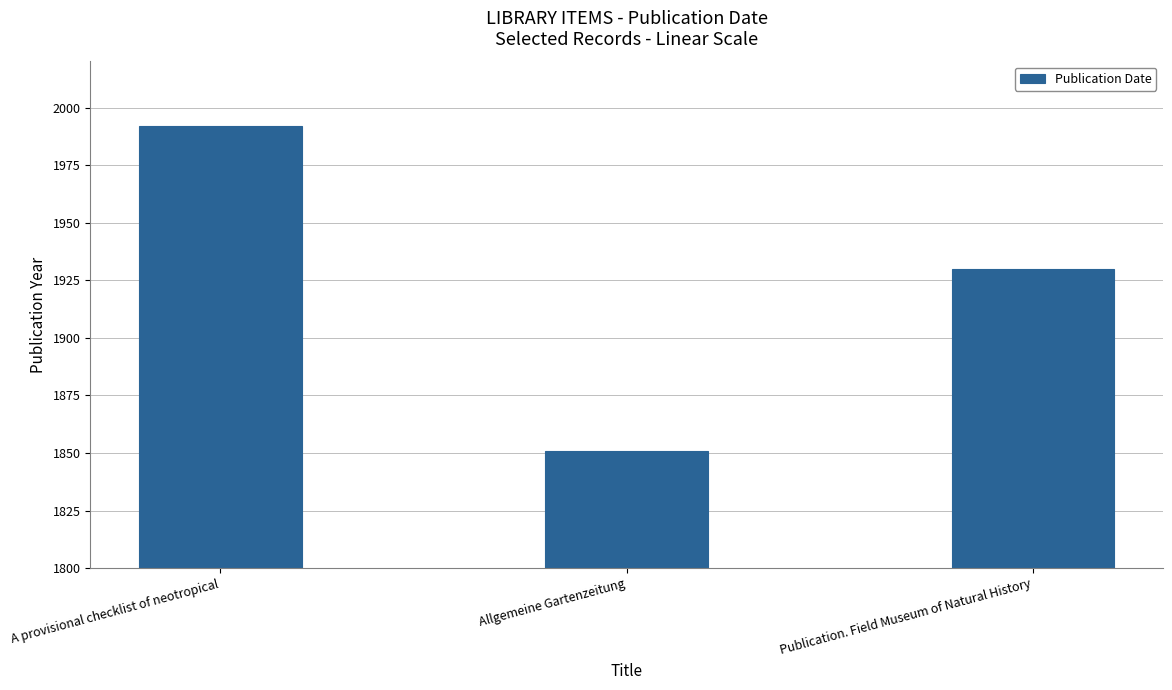

True or false: the data shows 2866 at A provisional checklist of neotropical.

False